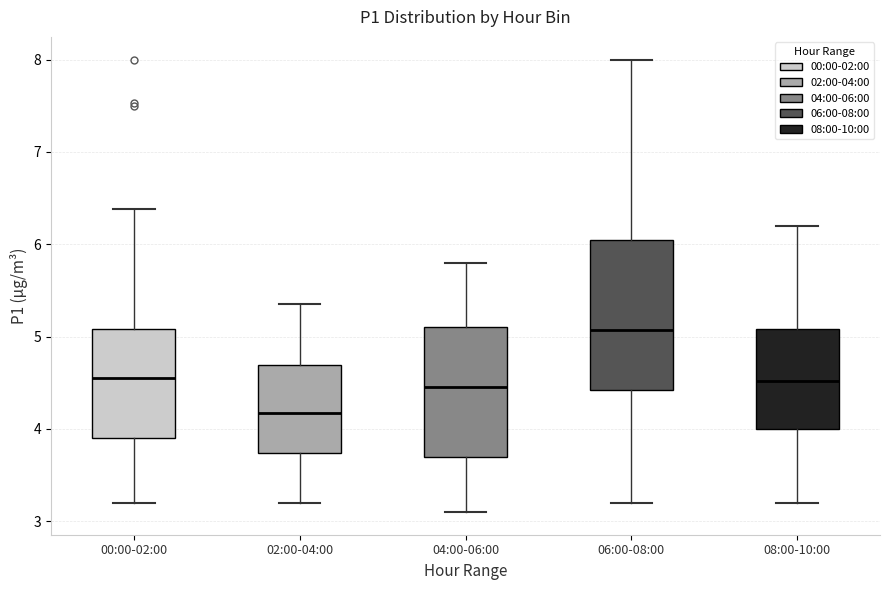

Where is the lower edge of the box for 08:00-10:00 on the y-axis? The values are not printed on the chart, so give them approximately, as read against the axis.

4.0